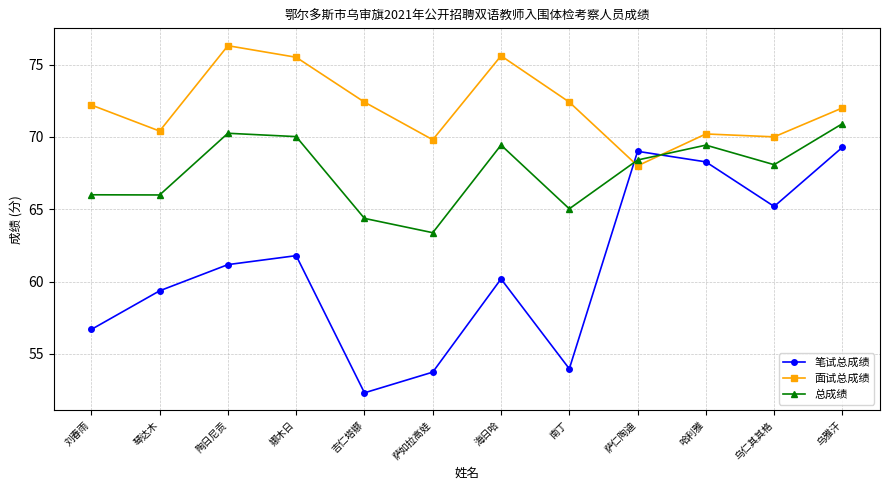

Which label corresponds to the largest value in the chart?

陶日尼贡